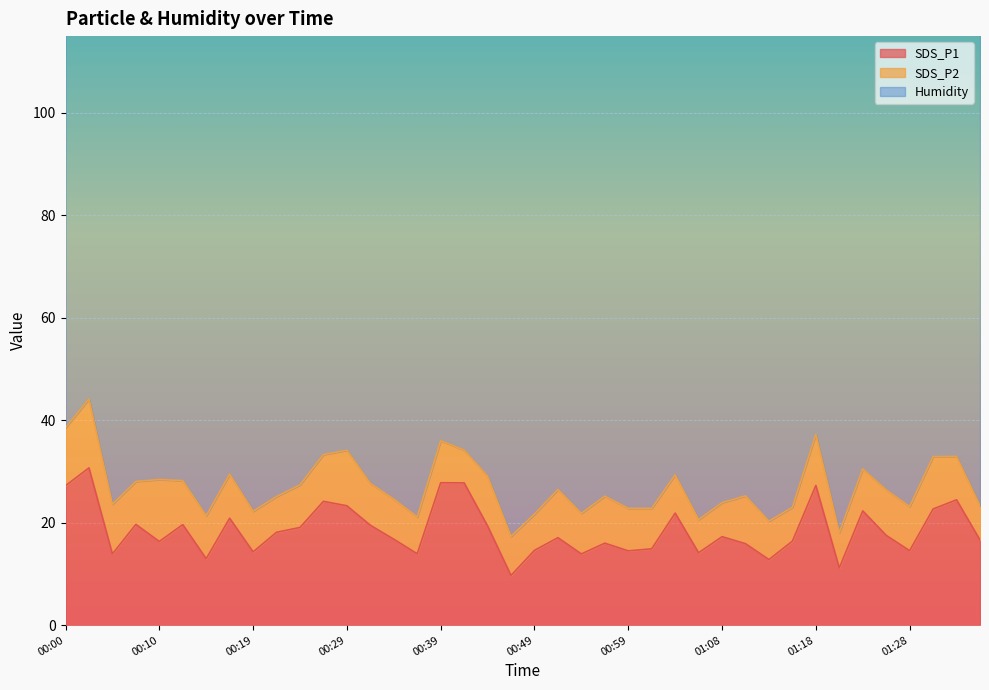

Is it true that SDS_P1 equals 7.1 at 00:10?

False